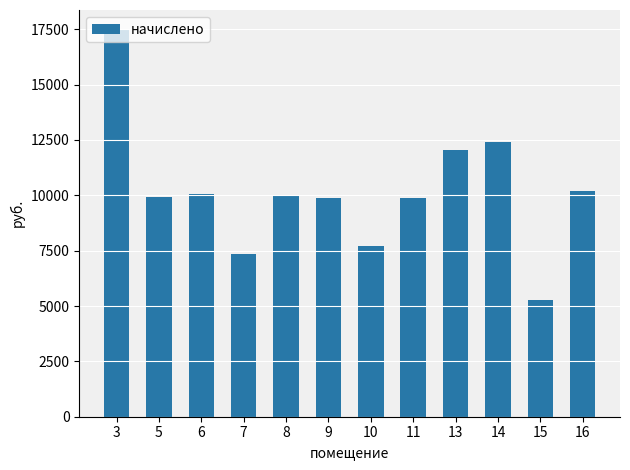

How many bars are there in total?

12